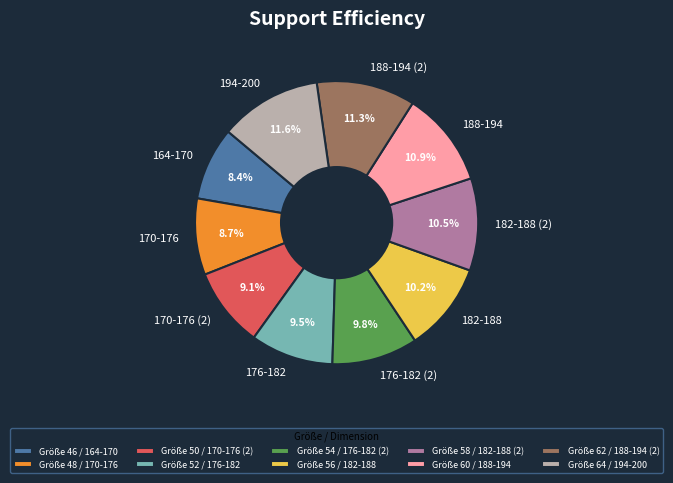

Does 182-188 represent more than half of the total?

No